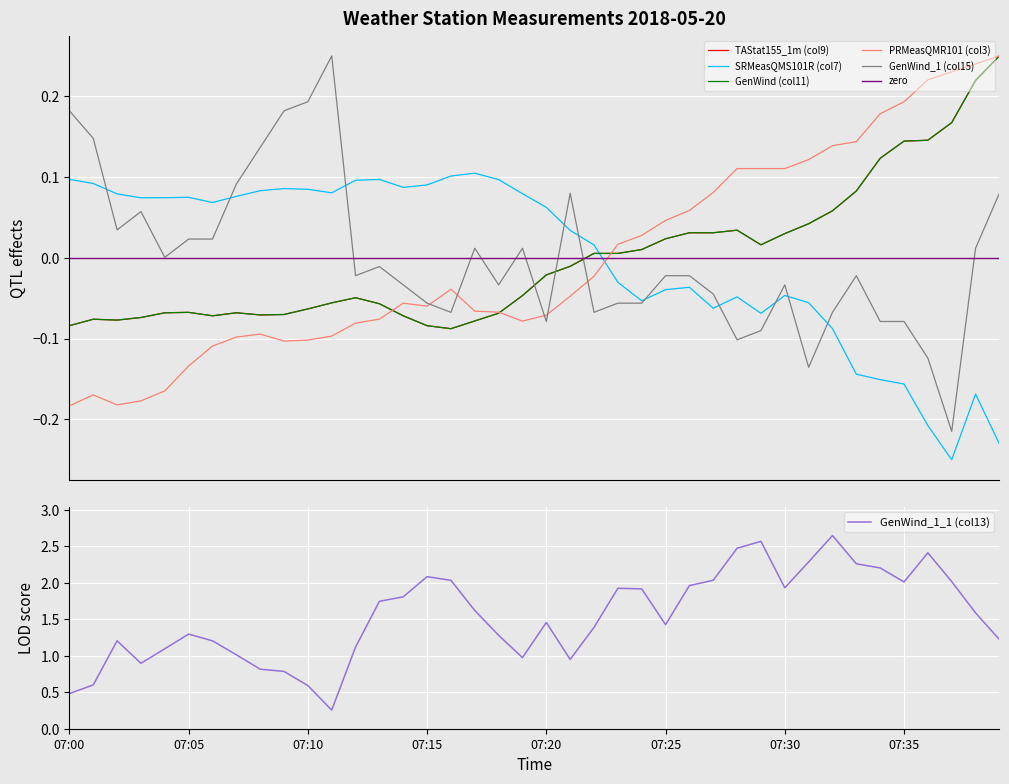

At which category does the chart reach its minimum across all series?

07:37